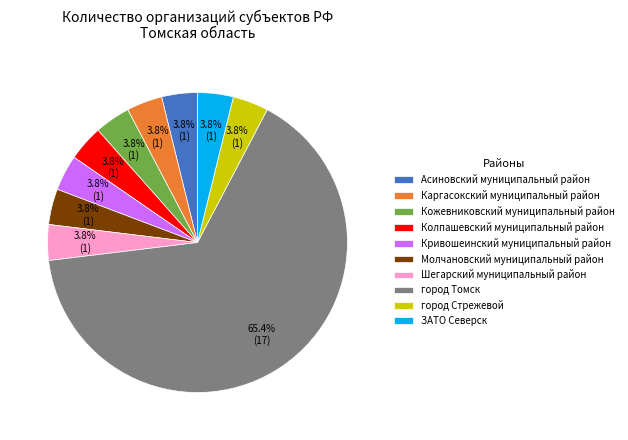

To the nearest percent, what percentage of the pie is Кожевниковский муниципальный район?

4%